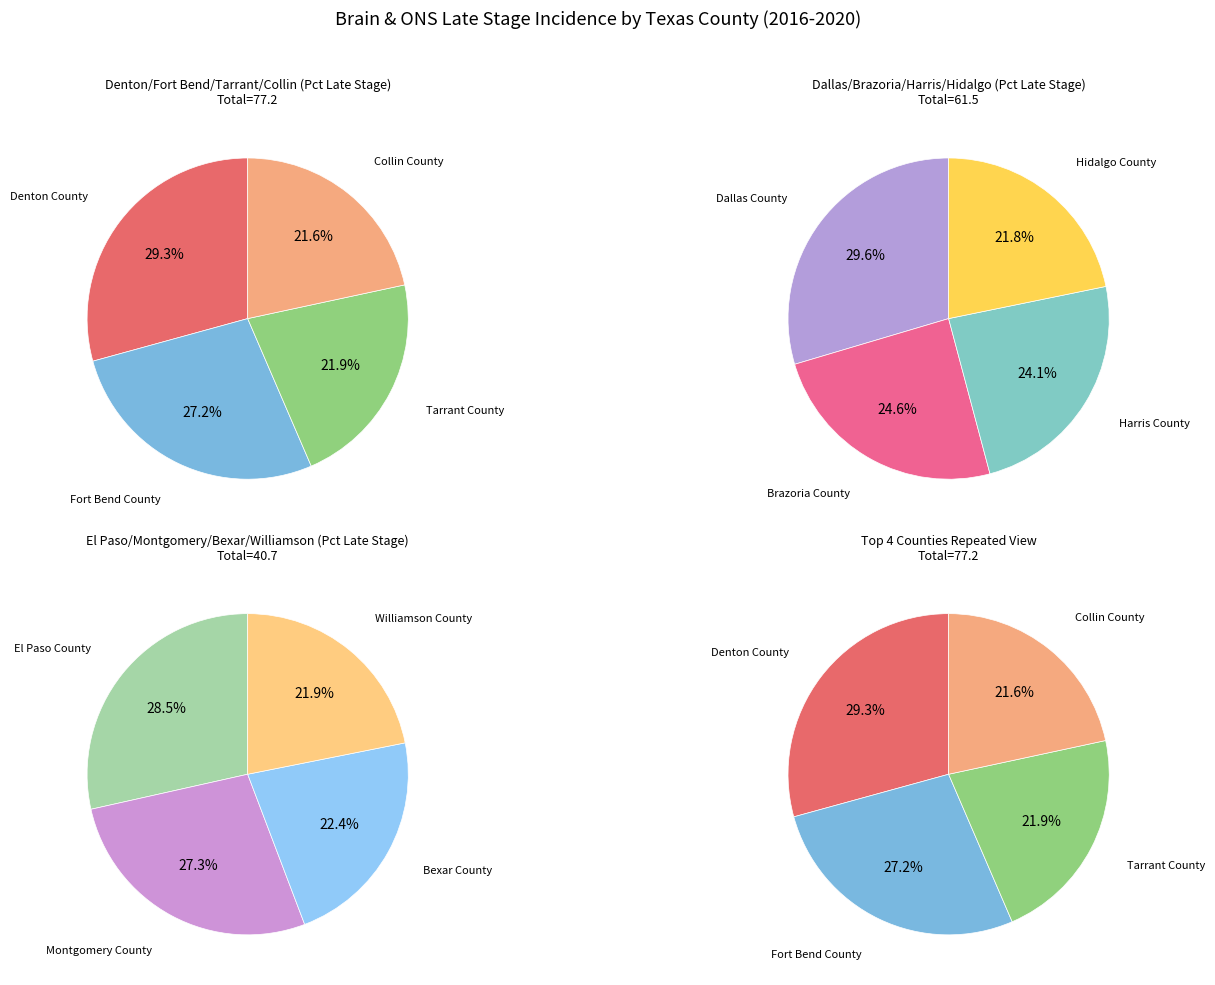

Is Bexar County the majority of the pie?

No